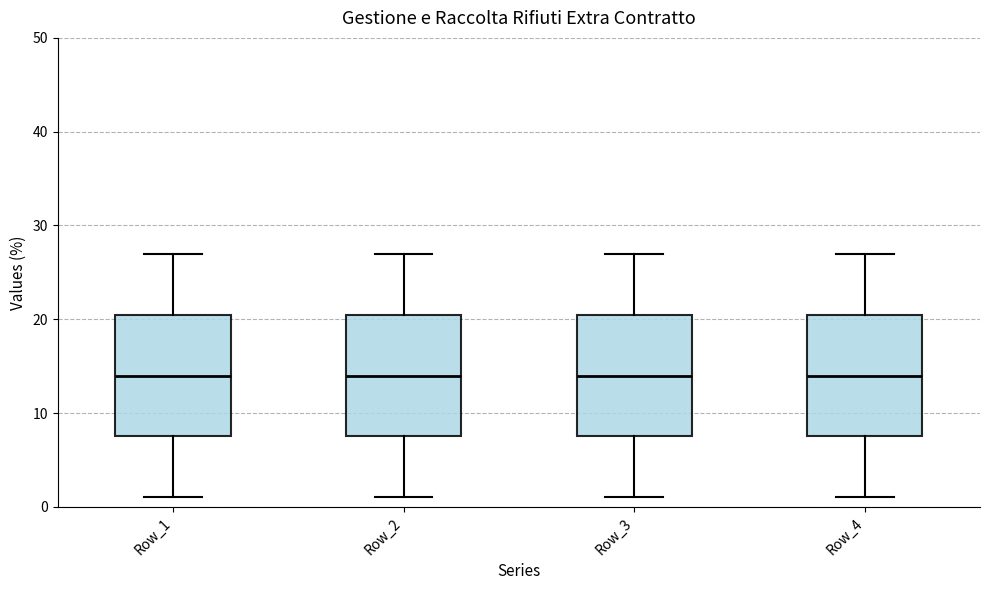

Where does the median line of the box for Row_2 sit on the y-axis? The values are not printed on the chart, so give them approximately, as read against the axis.

14